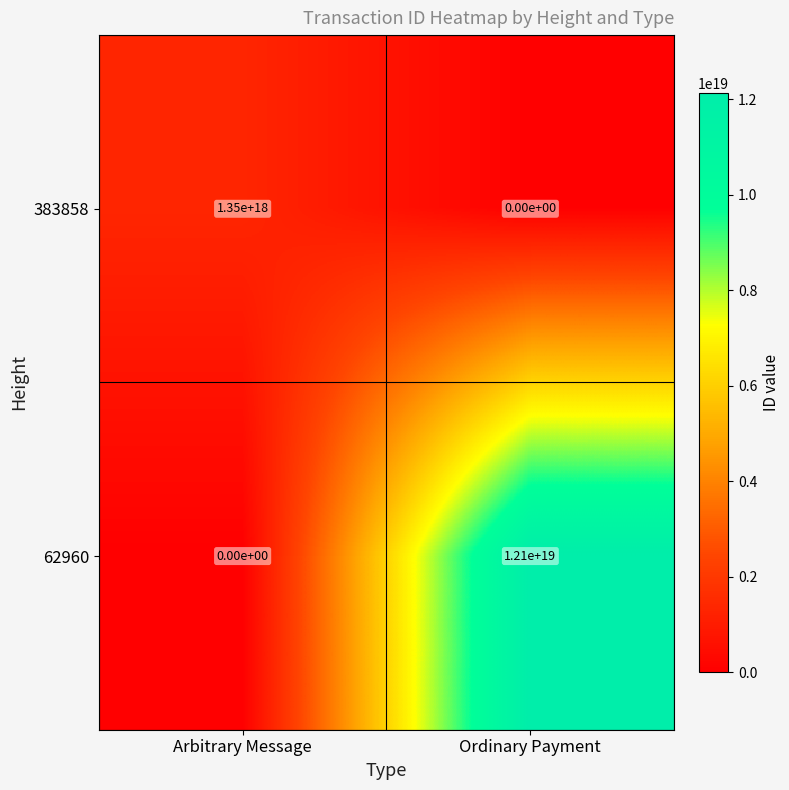

Rank the categories by 383858 value from highest to lowest.

Arbitrary Message, Ordinary Payment